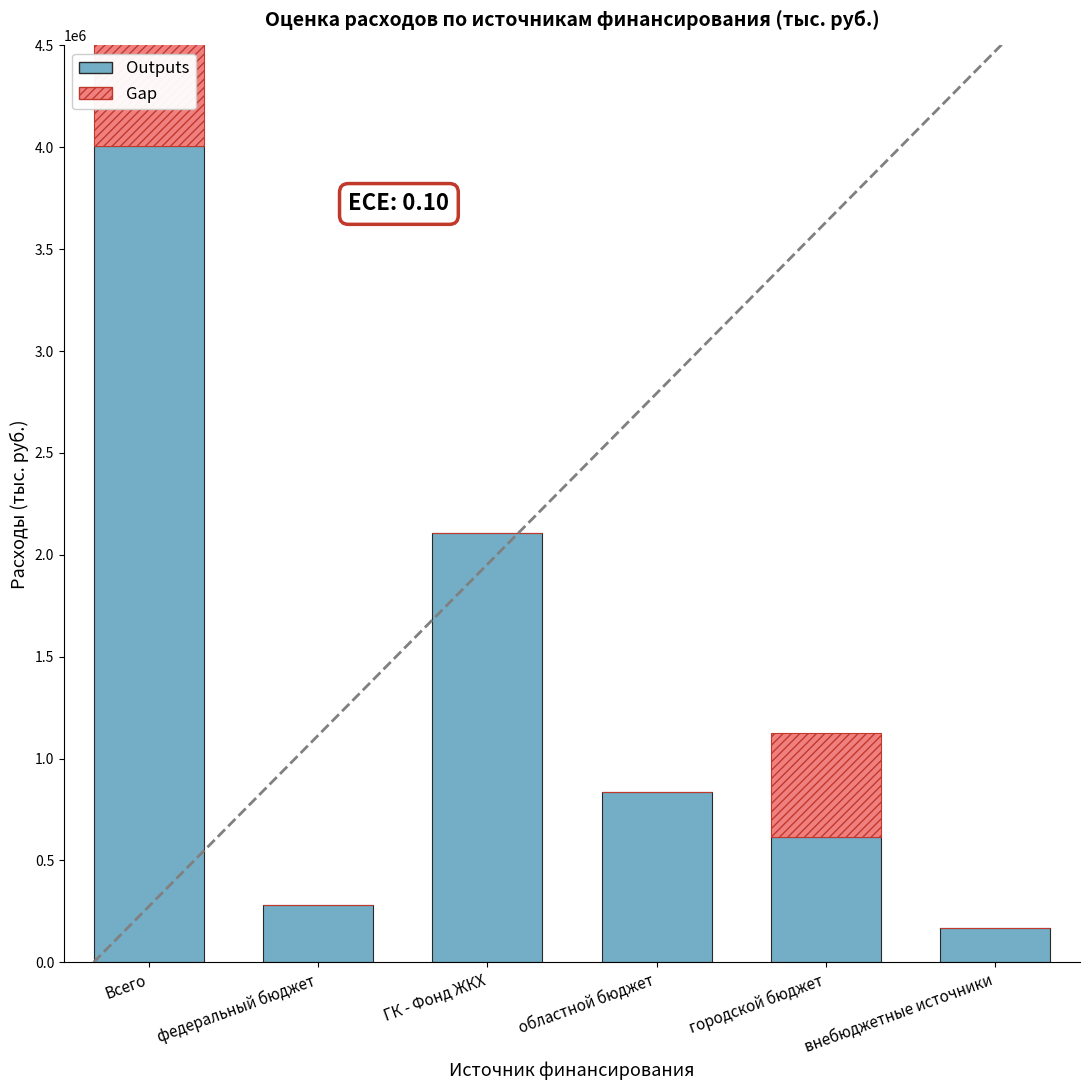

How many distinct data groups are displayed?

2